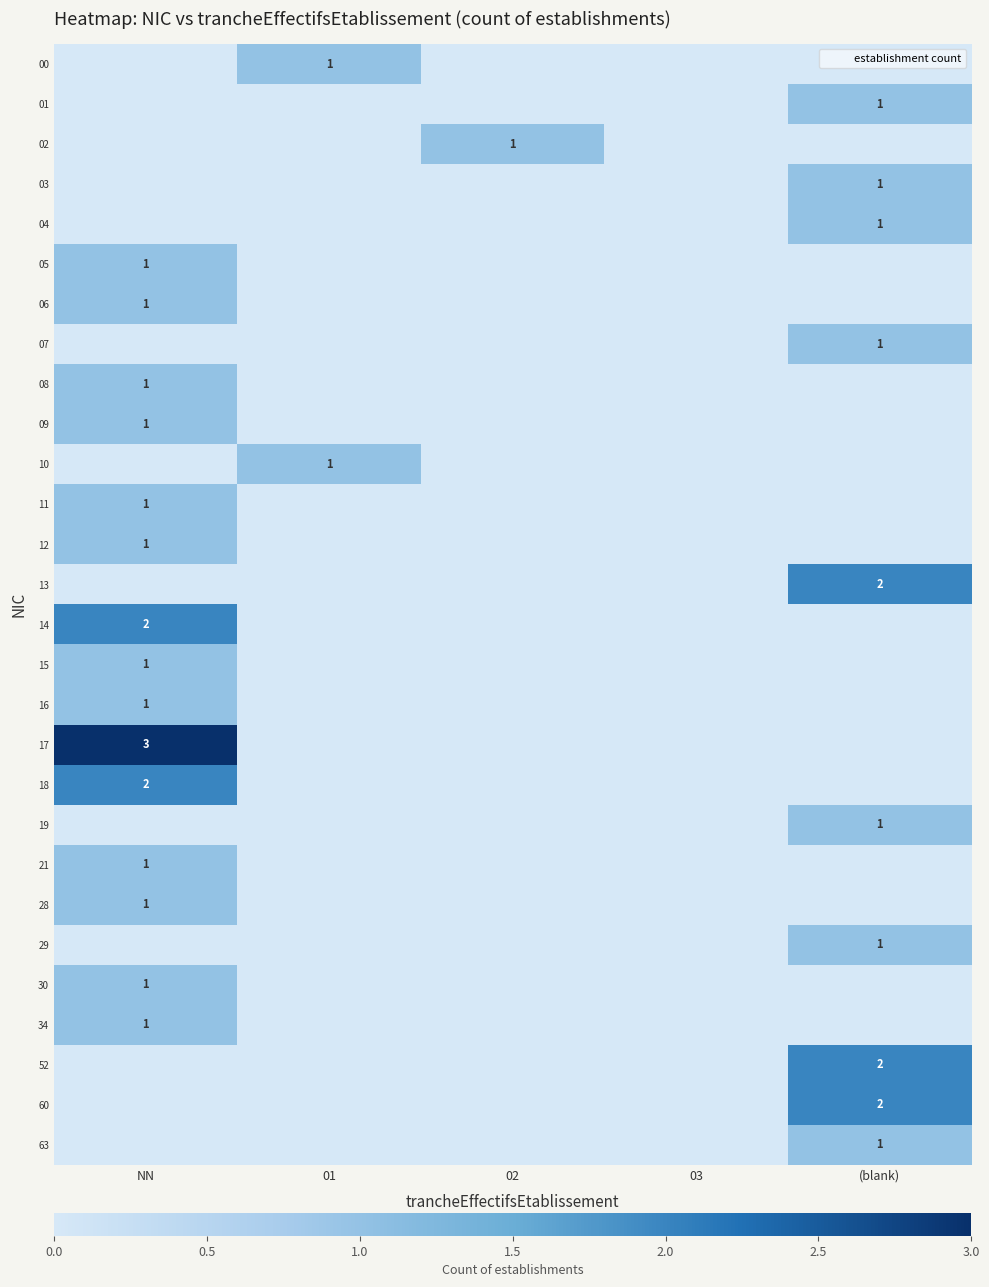

Rank the series at 03 from lowest to highest value.

00, 01, 02, 03, 04, 05, 06, 07, 08, 09, 10, 11, 12, 13, 14, 15, 16, 17, 18, 19, 21, 28, 29, 30, 34, 52, 60, 63